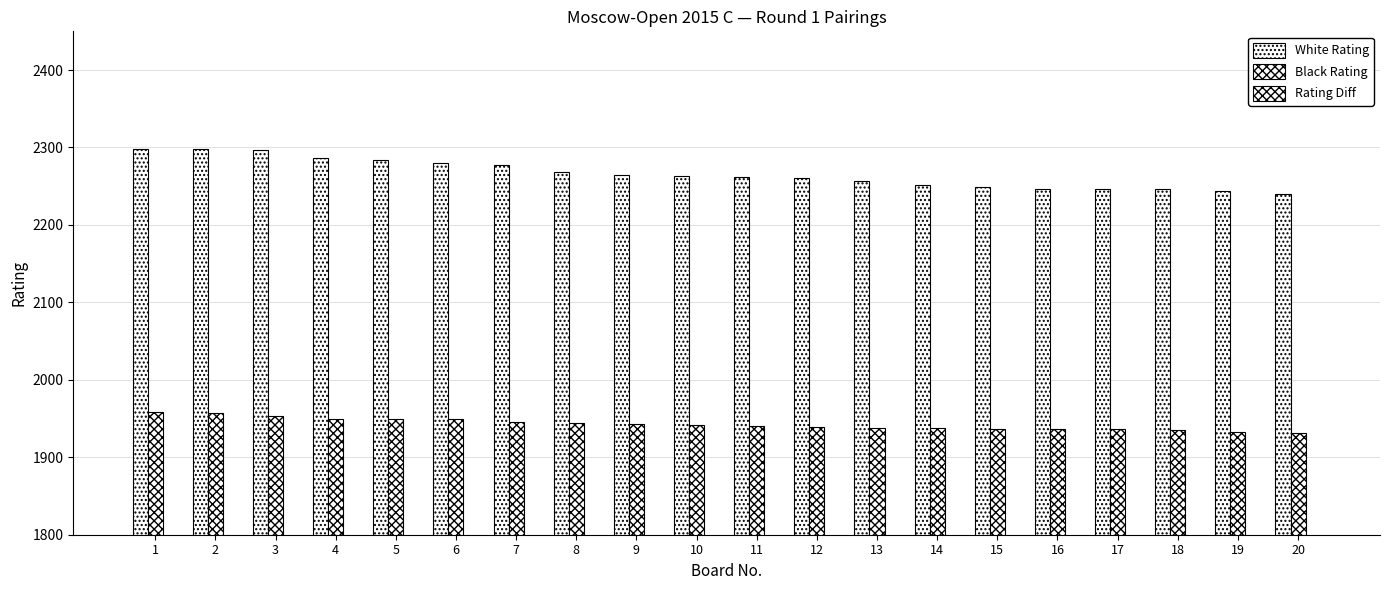

Between 2 and 15, which series saw the biggest shift?

White Rating